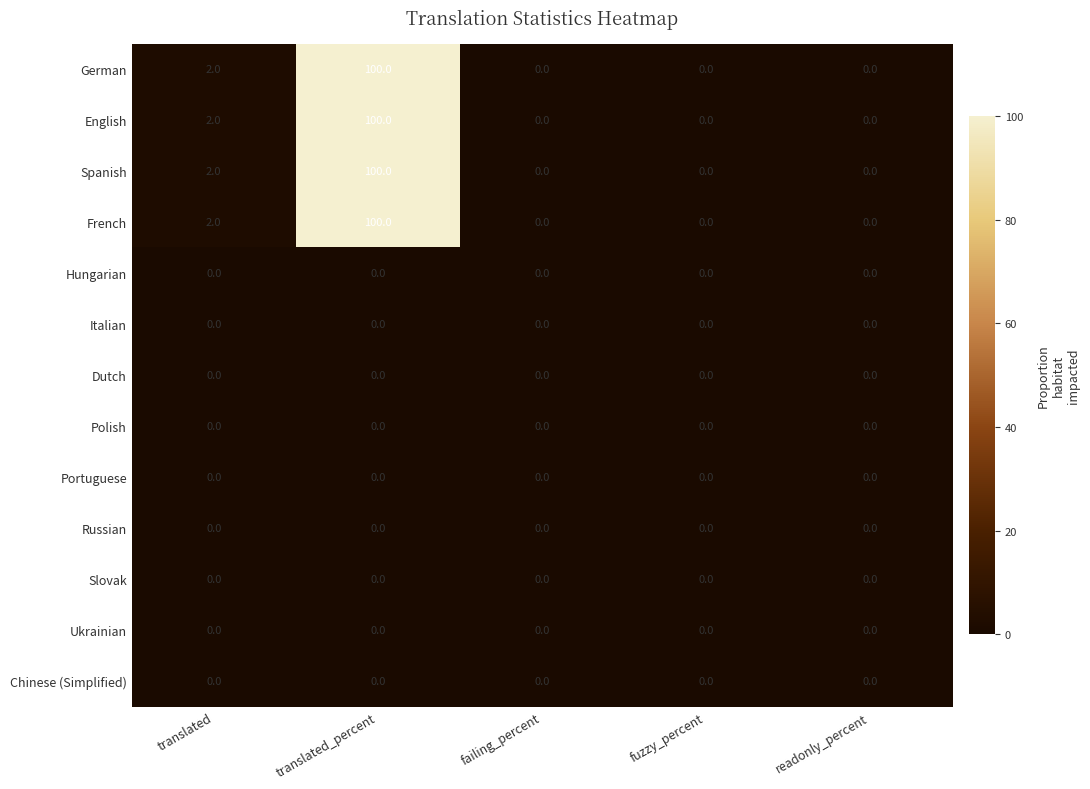

What is the difference between the maximum and minimum values in the German series?

100